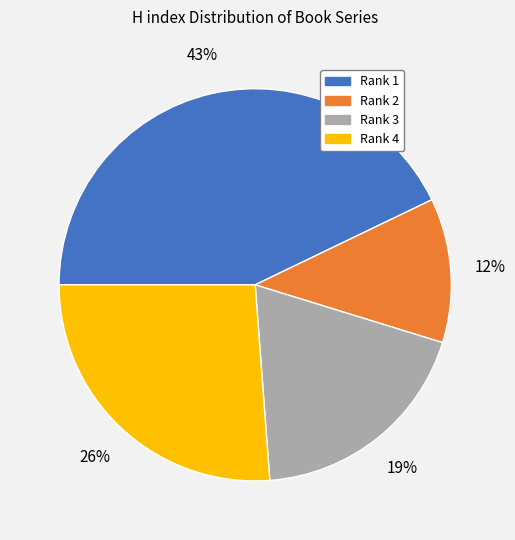

To the nearest percent, what is the average slice percentage?

25%